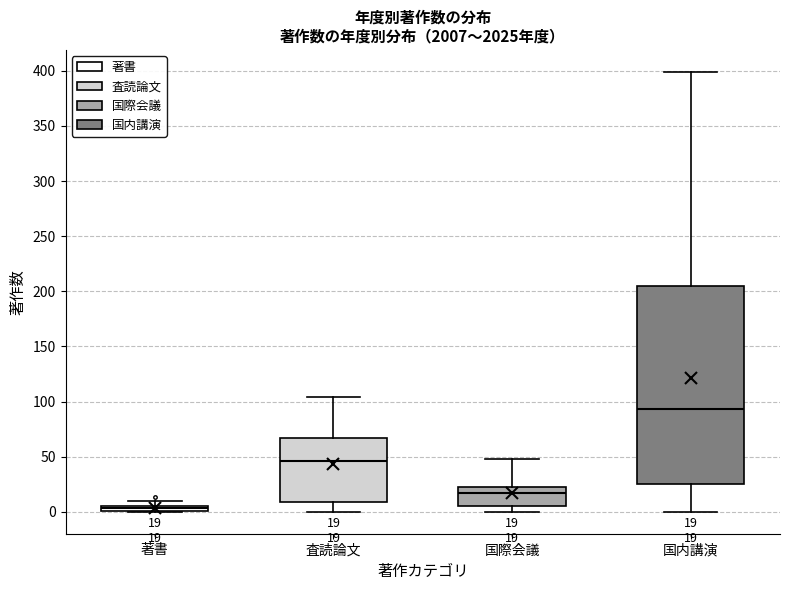

Which box is the tallest, from its lower edge to its upper edge?

国内講演